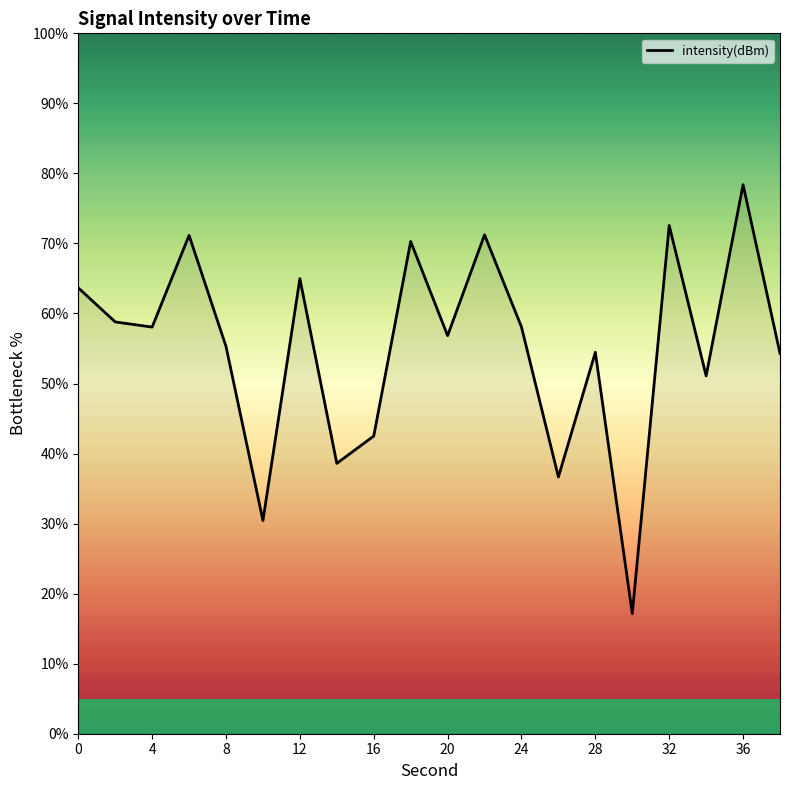

Count the number of data series in this chart.

1